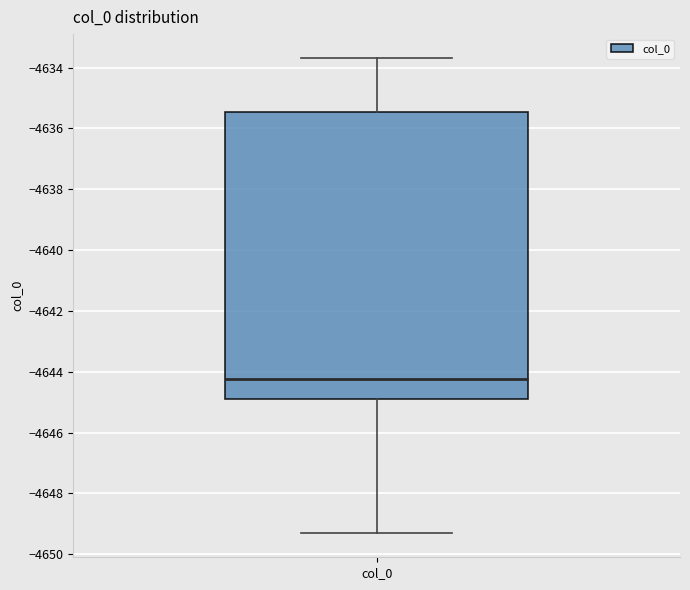

Read this box plot against the y-axis: the position of the median line, the range covered by the box, and the ends of both whiskers. The values are not printed on the chart, so give them approximately, as read against the axis.

median -4644.2, box -4644.8 to -4635.4, whiskers -4649.4 to -4633.6